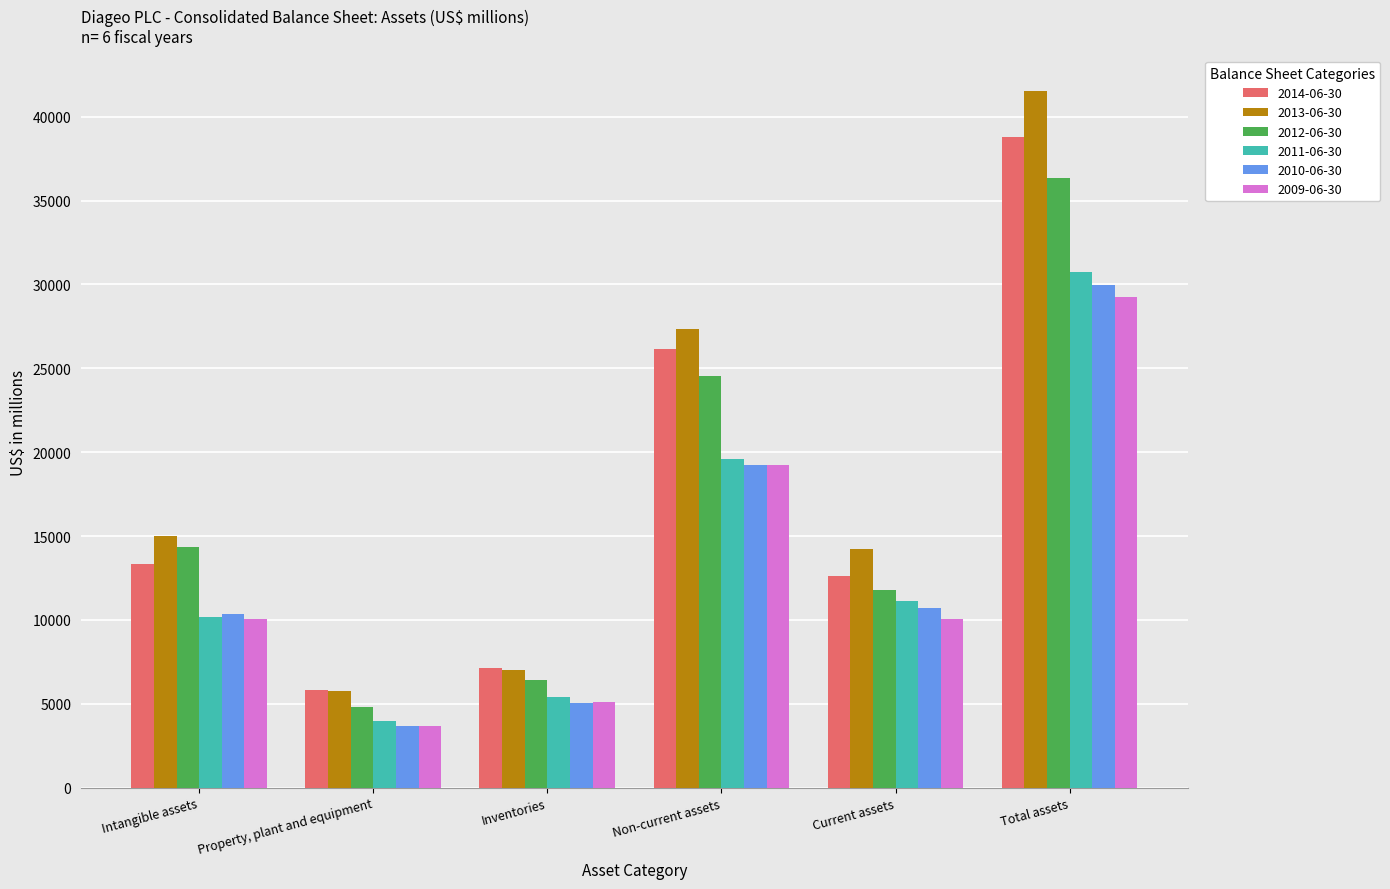

Which series has the largest total across all categories?

2013-06-30